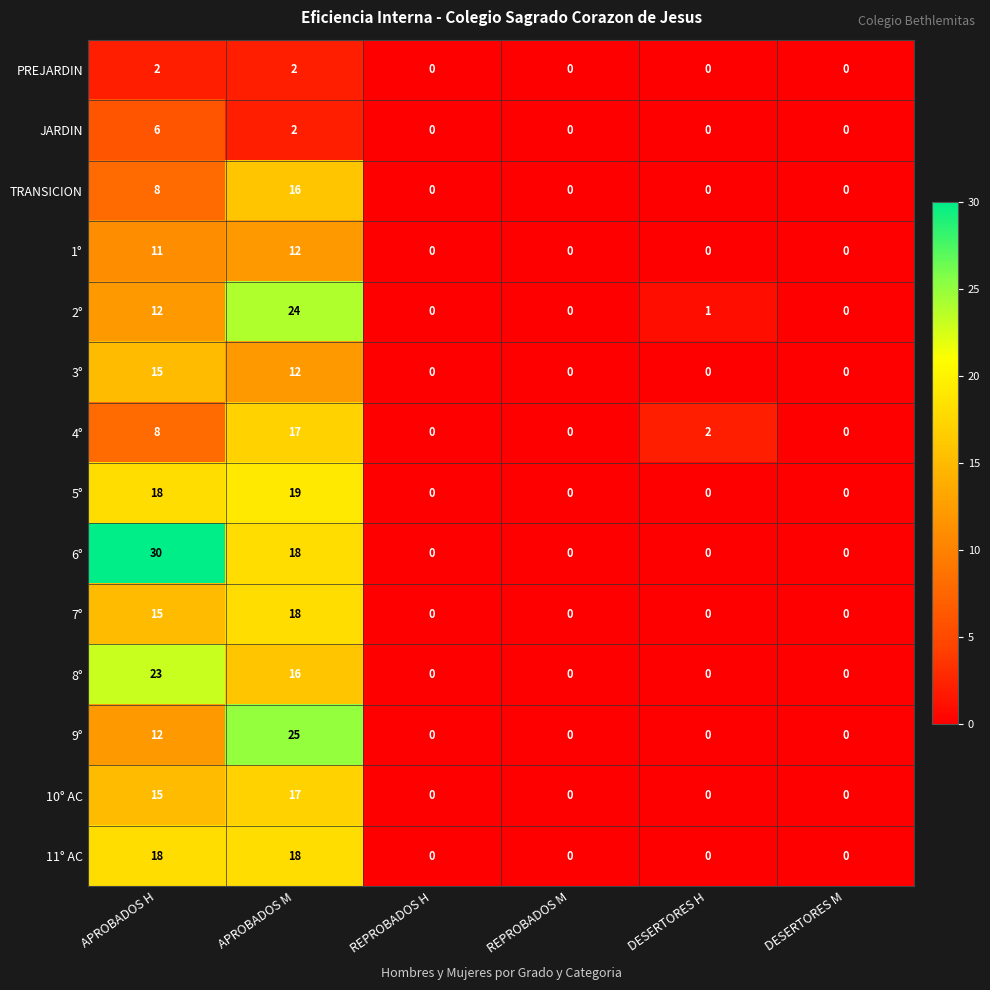

Where is 8° nearest to the value 11?

APROBADOS M